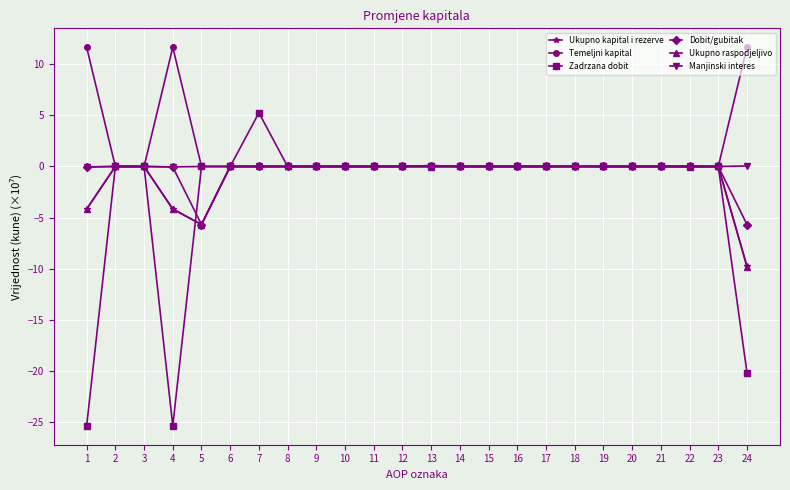

Which series has the widest spread of values?

Zadrzana dobit